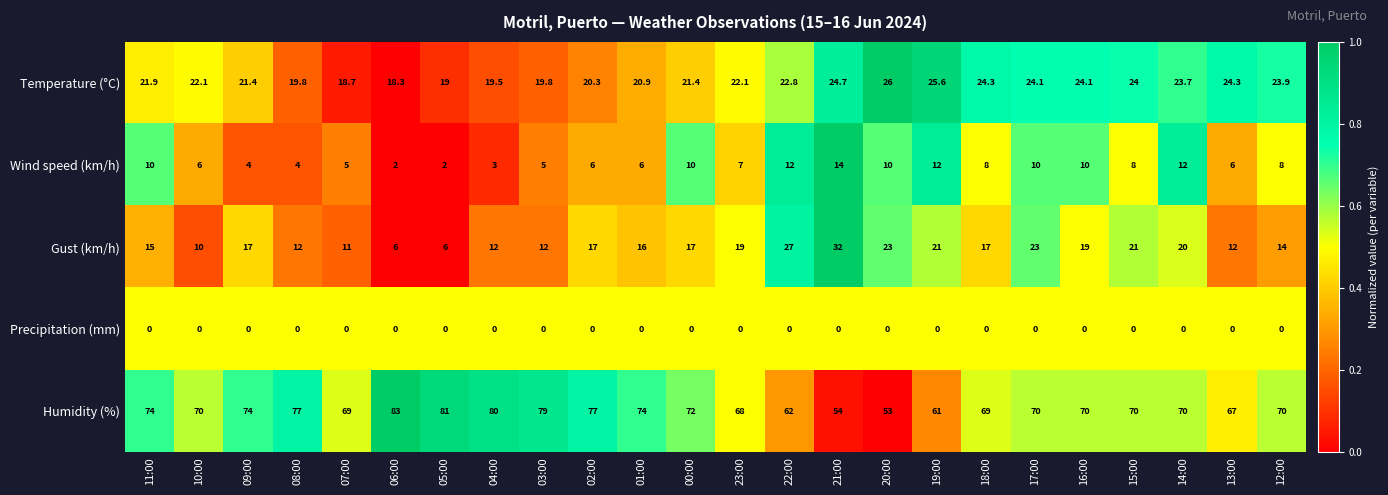

Which series has the largest range (max minus min)?

Humidity (%)